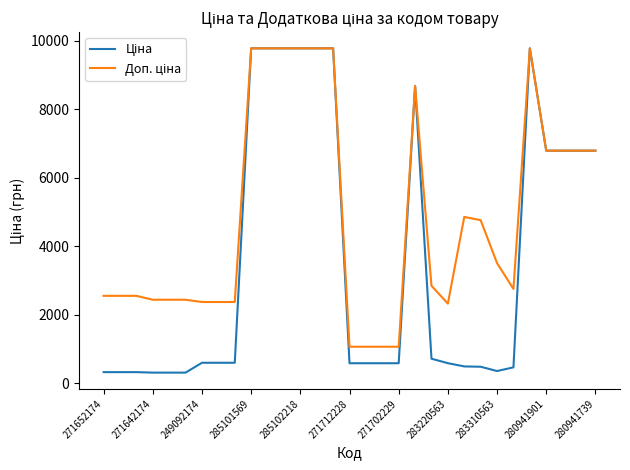

What is the minimum value shown in the chart?

304.1